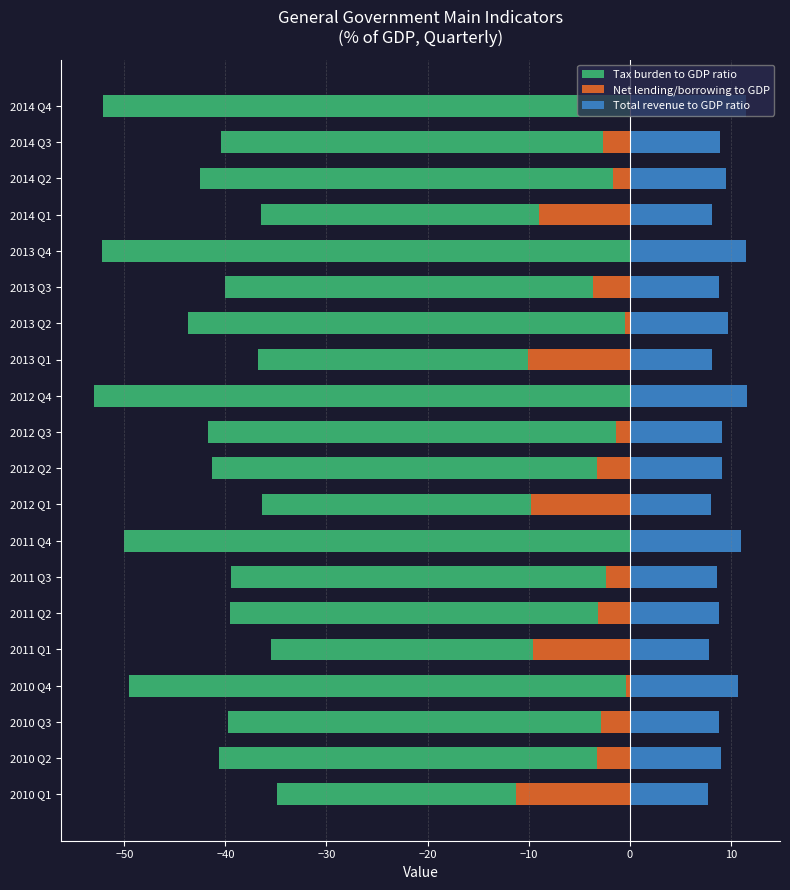

The value of Tax burden to GDP ratio at 2011 Q2 is -67.1. True or false?

False